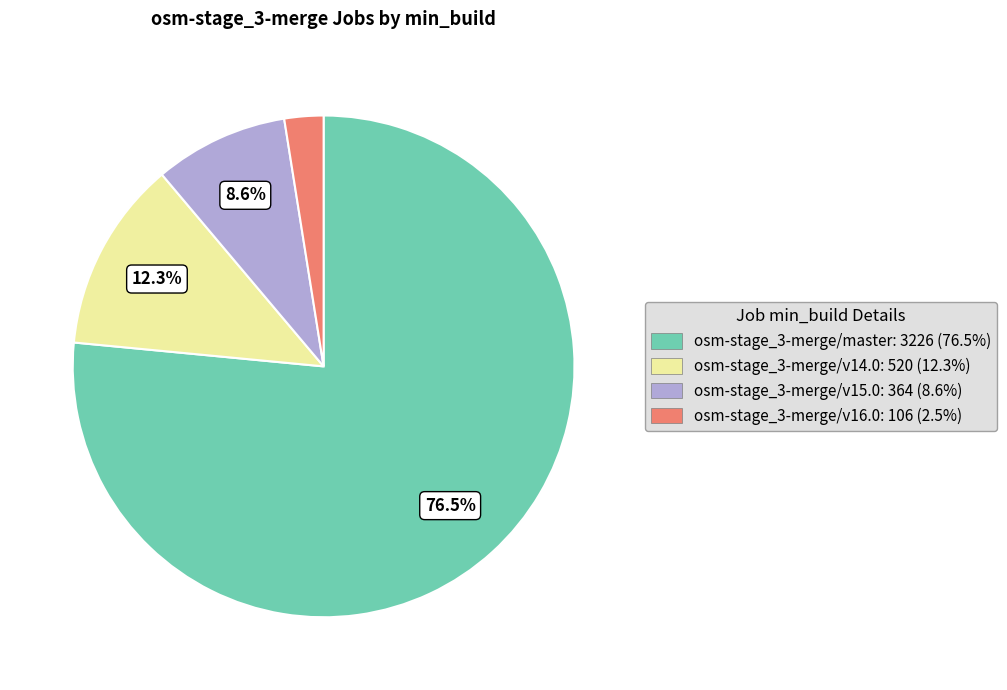

To the nearest percent, what is the difference between the largest and smallest slice percentages?

74%